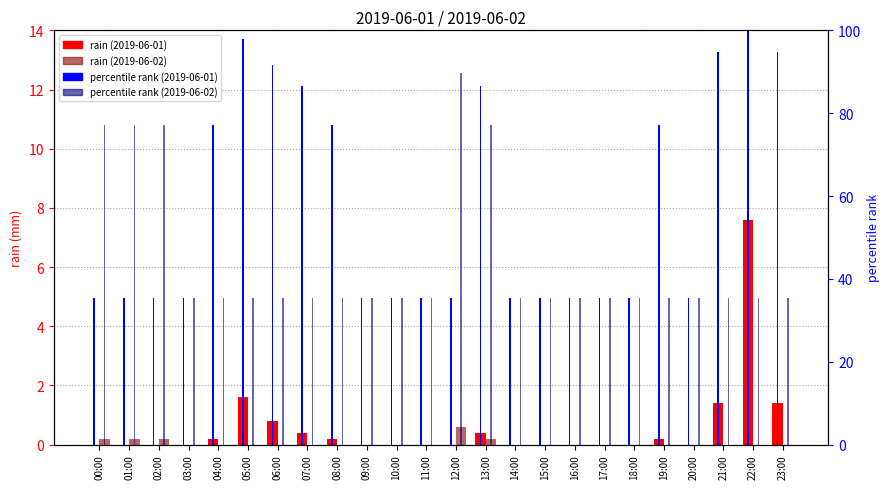

What position from the left is 06:00?

7